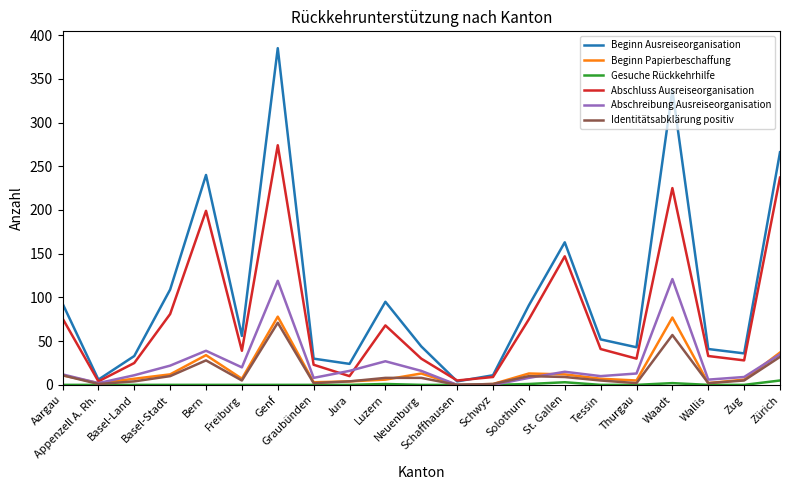

What is the difference between the highest and lowest values at Tessin?

52